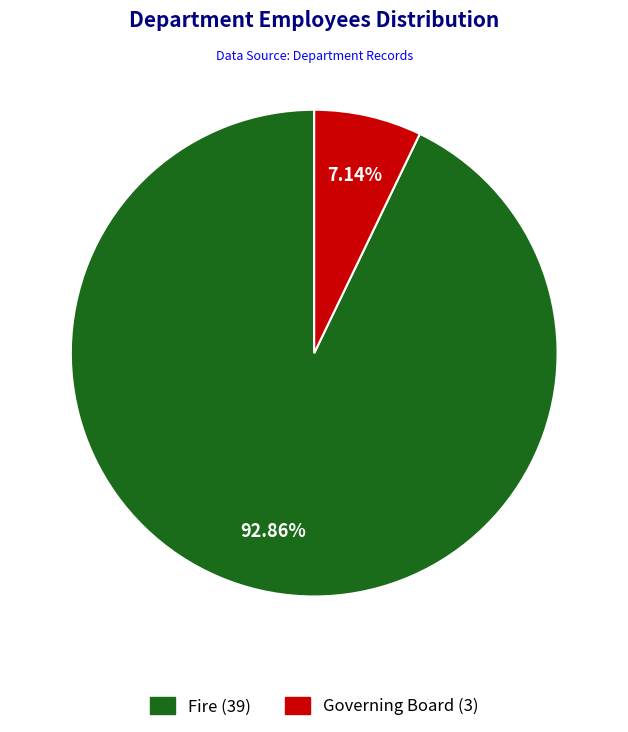

What is the ratio of the value at Fire to the value at Governing Board?

13.0